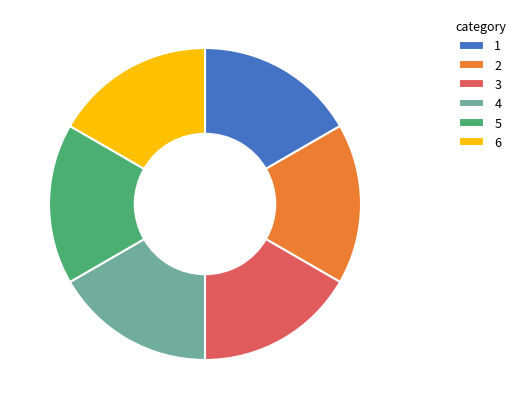

Is there a majority slice in this chart?

No